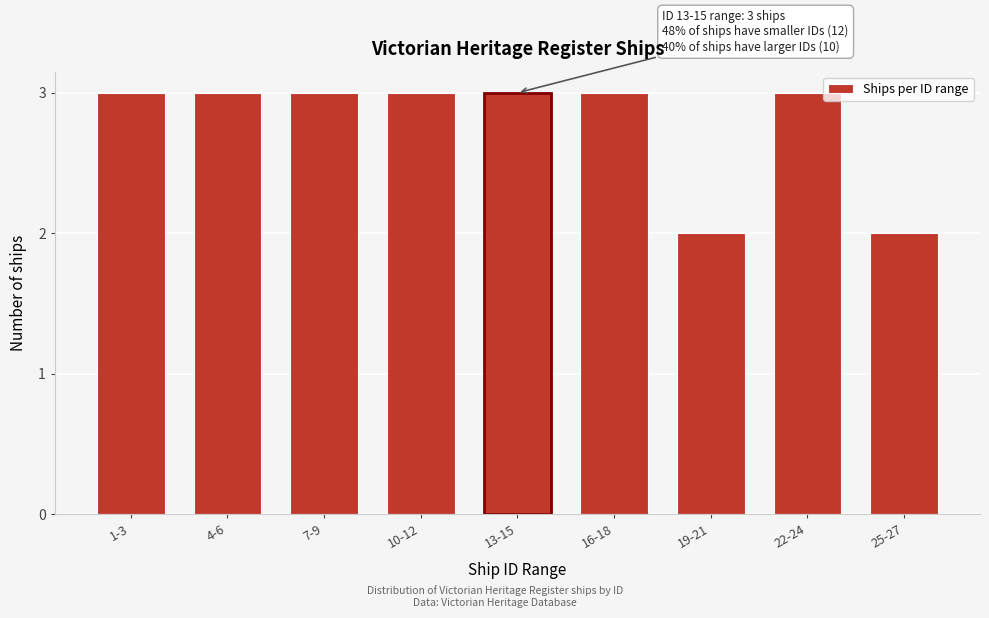

Reading left to right, extract all data points from this chart.

1-3=3	4-6=3	7-9=3	10-12=3	13-15=3	16-18=3	19-21=2	22-24=3	25-27=2